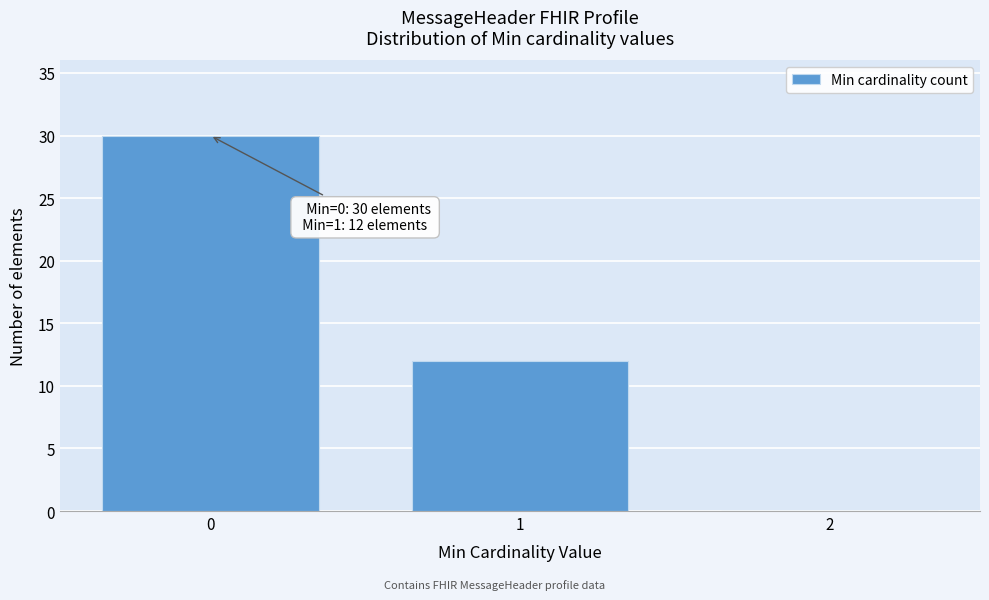

Reading left to right, what are all the values shown in this chart?

0=30	1=12	2=0